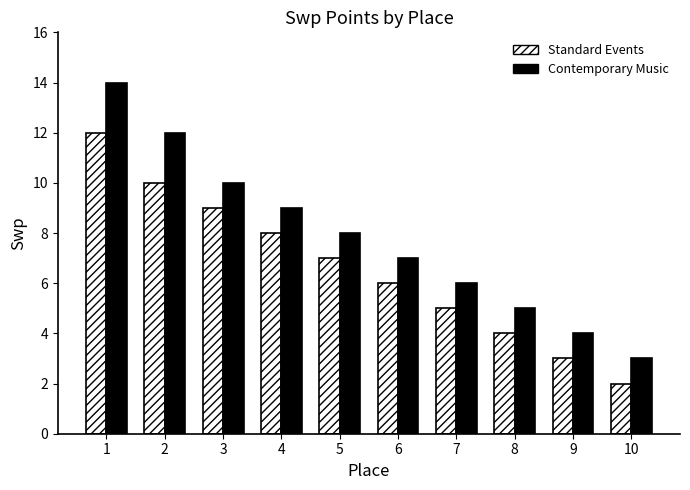

Is the value of Contemporary Music at 1 greater than the value of Standard Events at 3?

Yes